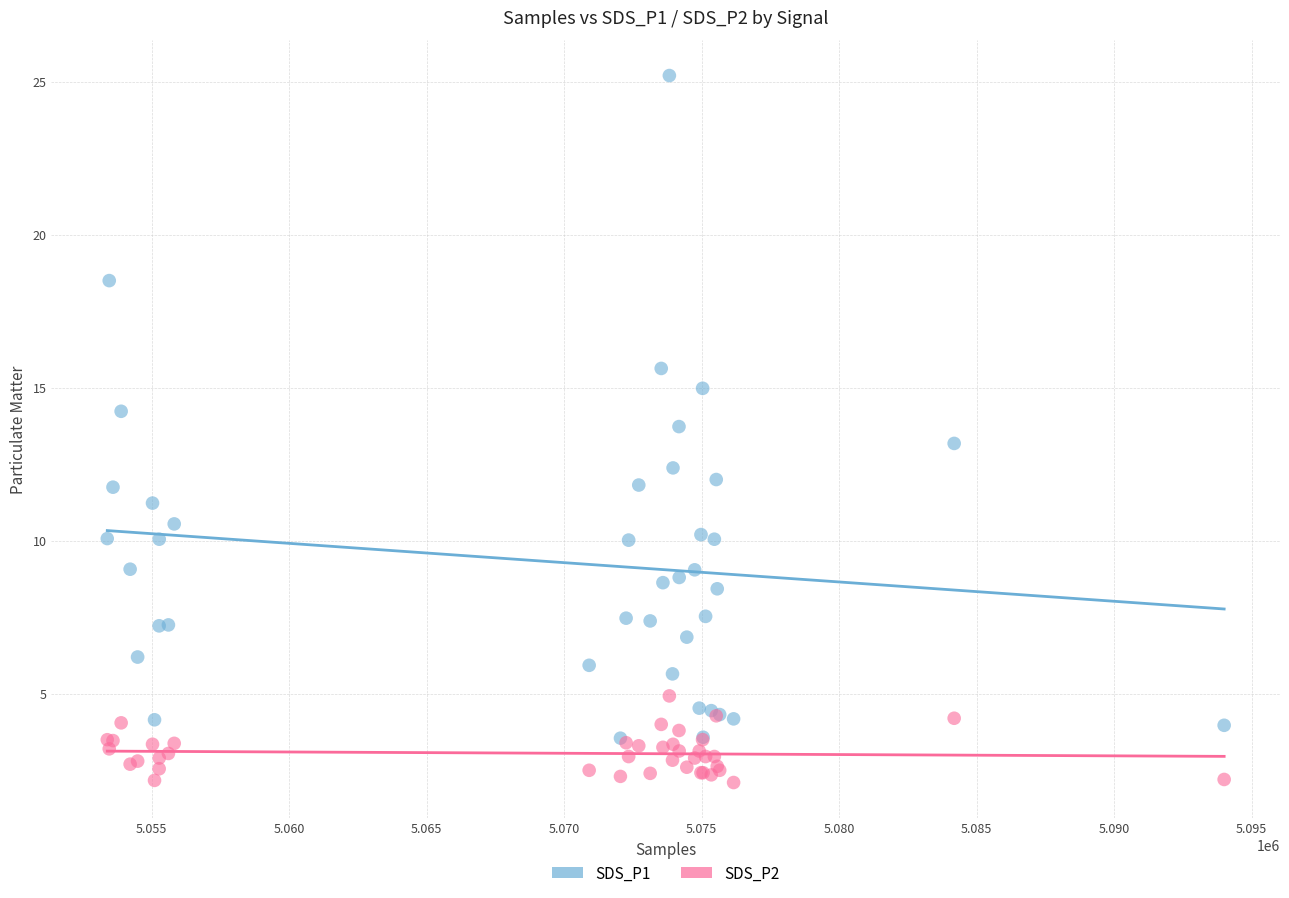

Which series reaches the maximum Y coordinate?

SDS_P1